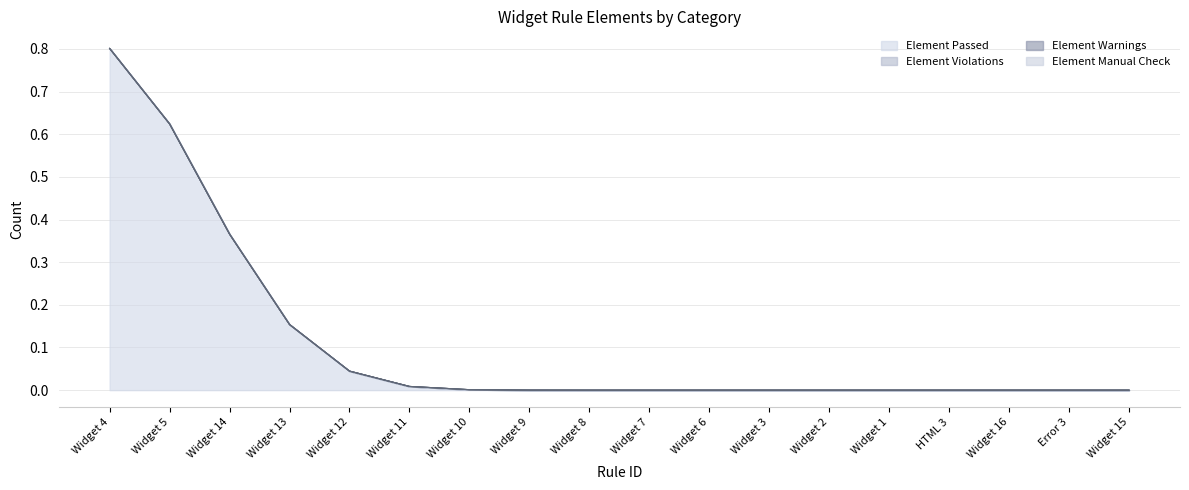

What is the label of the 17th point from the right?

Widget 5